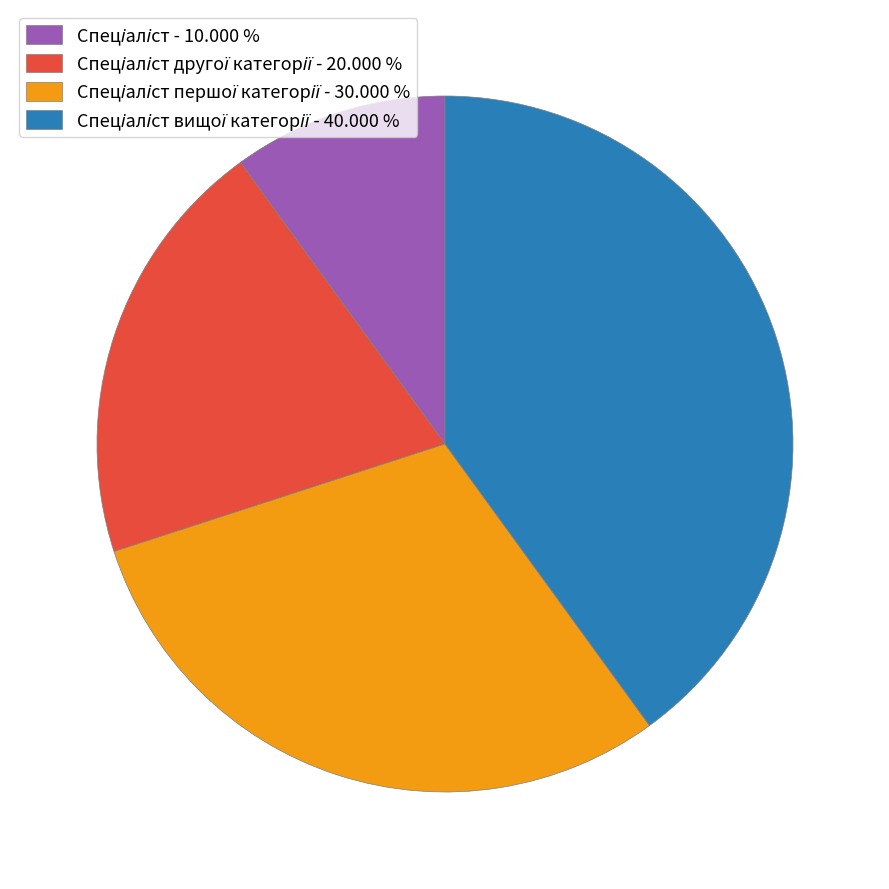

Is there a majority slice in this chart?

No